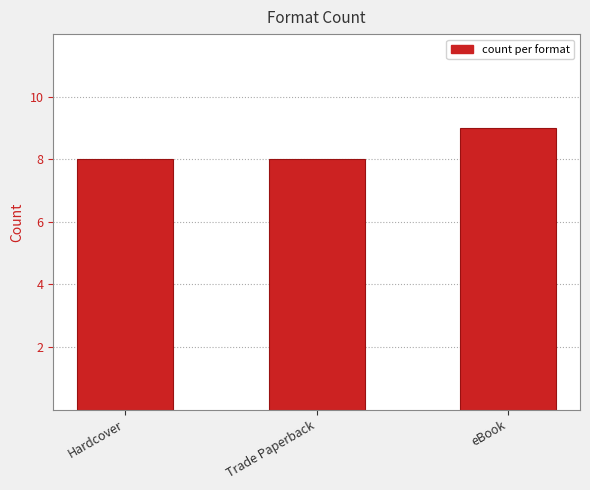

What is the value of the 2nd bar from the left?

8